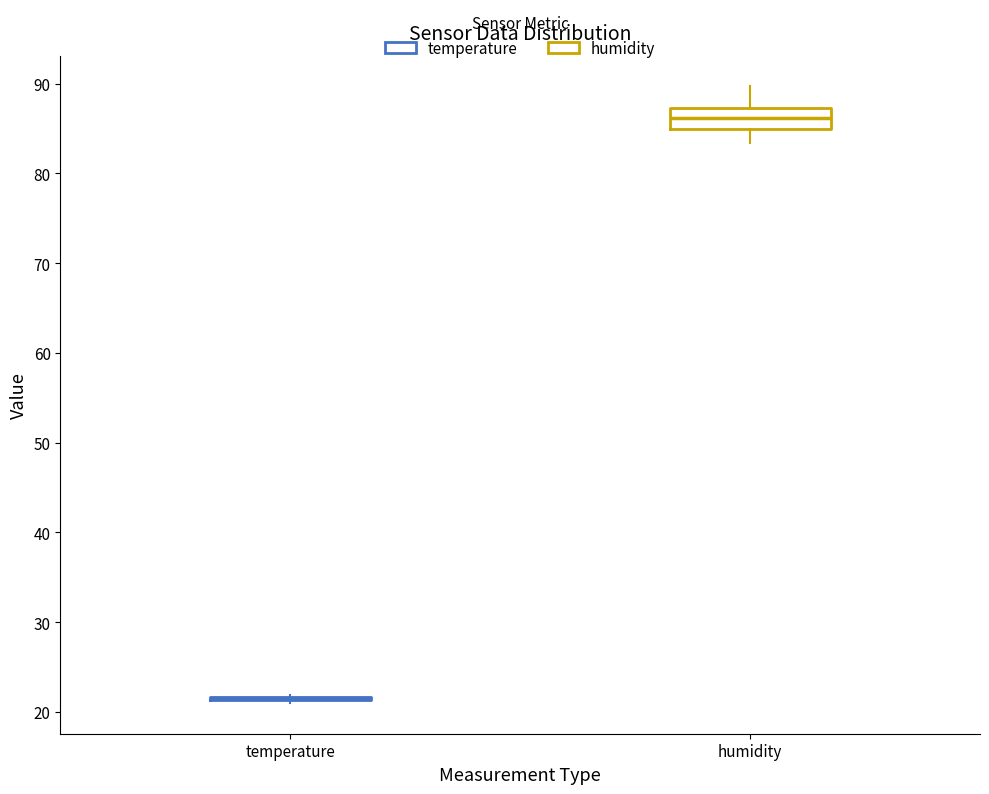

Reading left to right, transcribe this box plot: for each box, give where its median line is, the range the box spans, and where its two whiskers end, as read against the y-axis. The values are not printed on the chart, so give them approximately, as read against the axis.

temperature: box collapsed to a line at 22, whiskers 21 to 22
humidity: median 86, box 85 to 87, whiskers 83 to 90